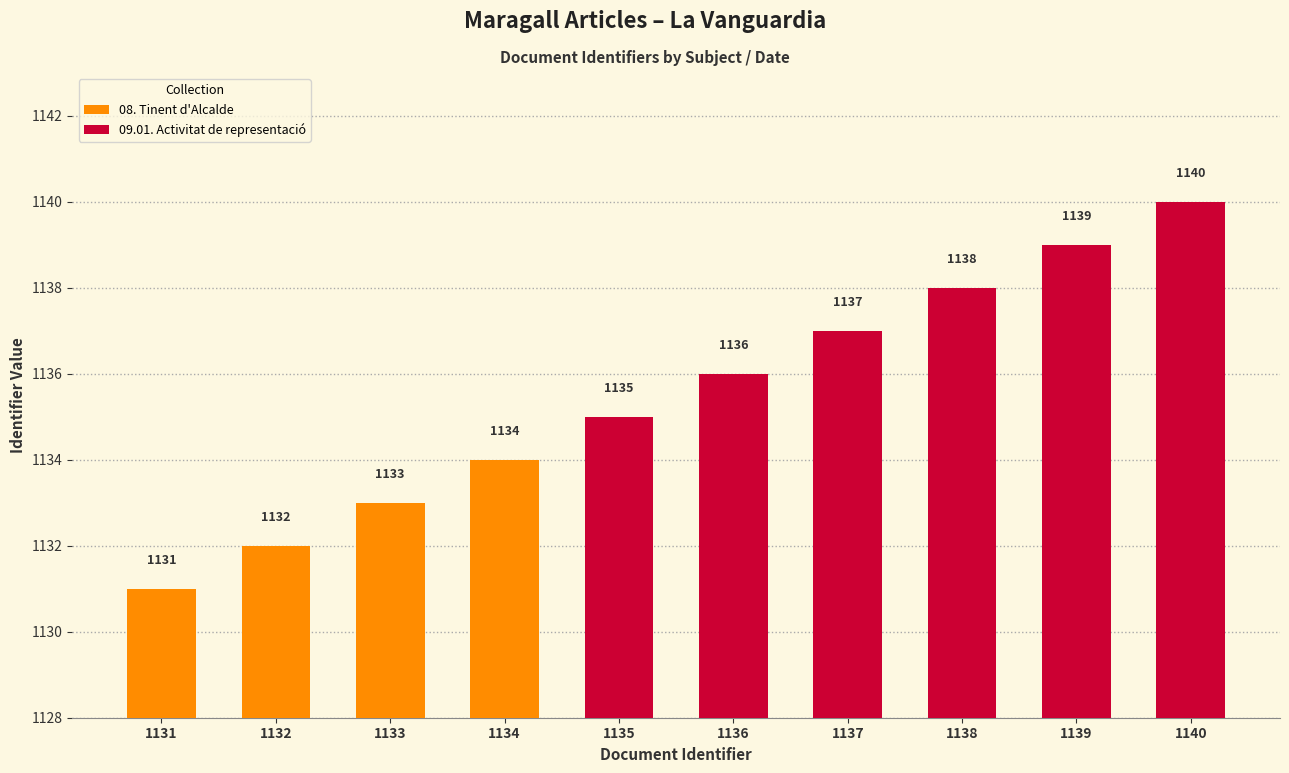

The value of 08. Tinent d'Alcalde at 1131 is 1701. True or false?

False